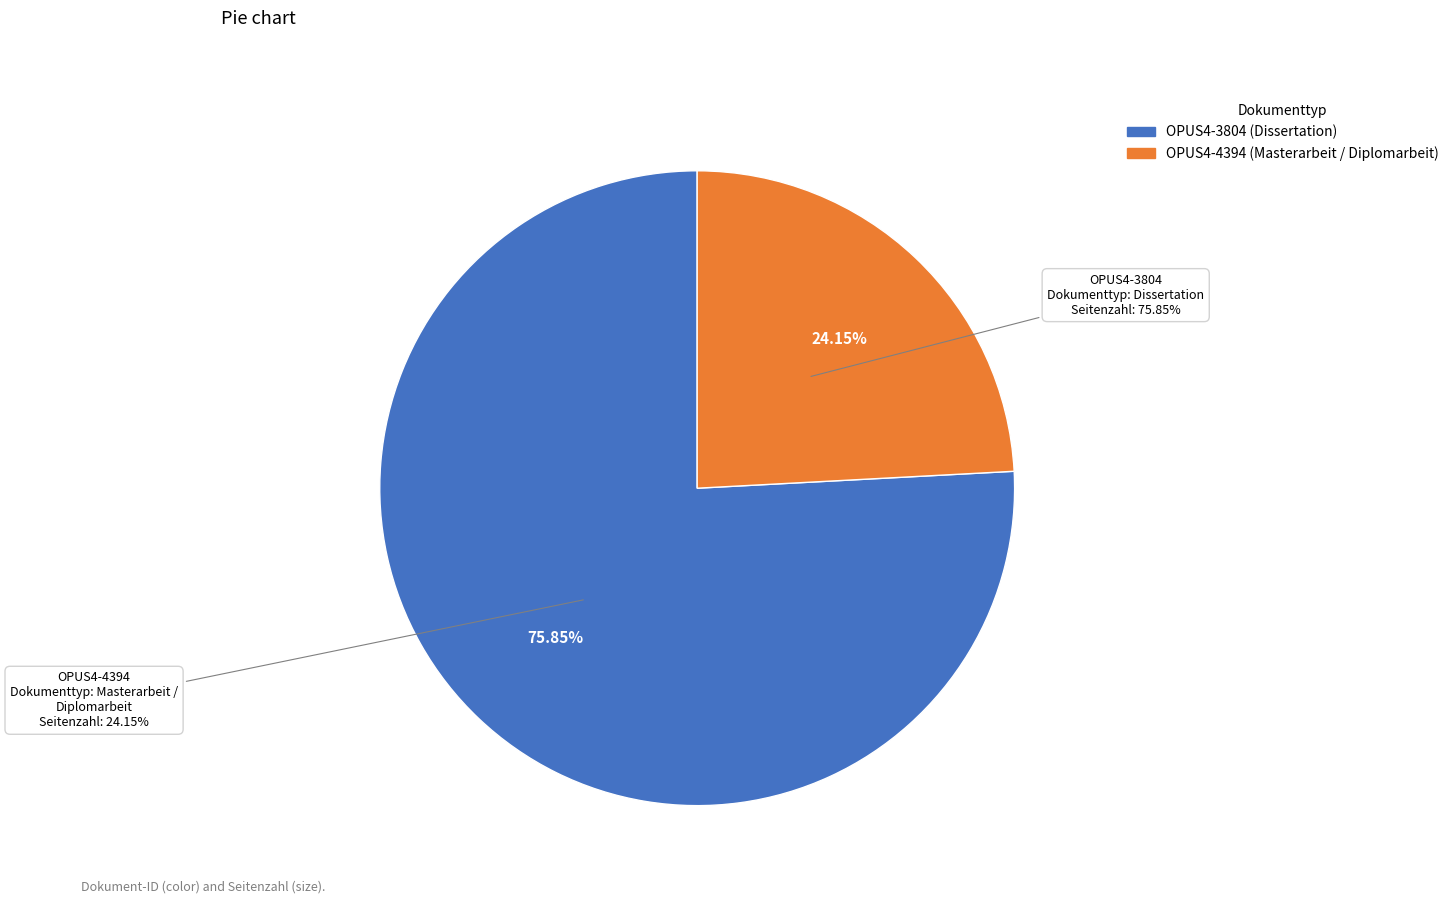

To the nearest percent, what portion does OPUS4-3804 represent?

76%